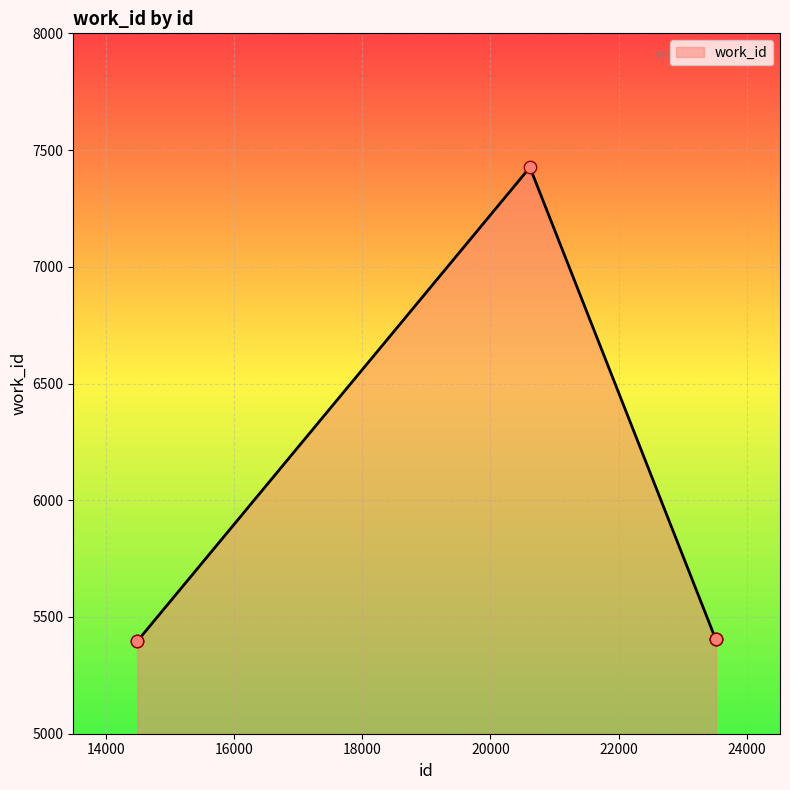

What is the greatest value displayed?

7426